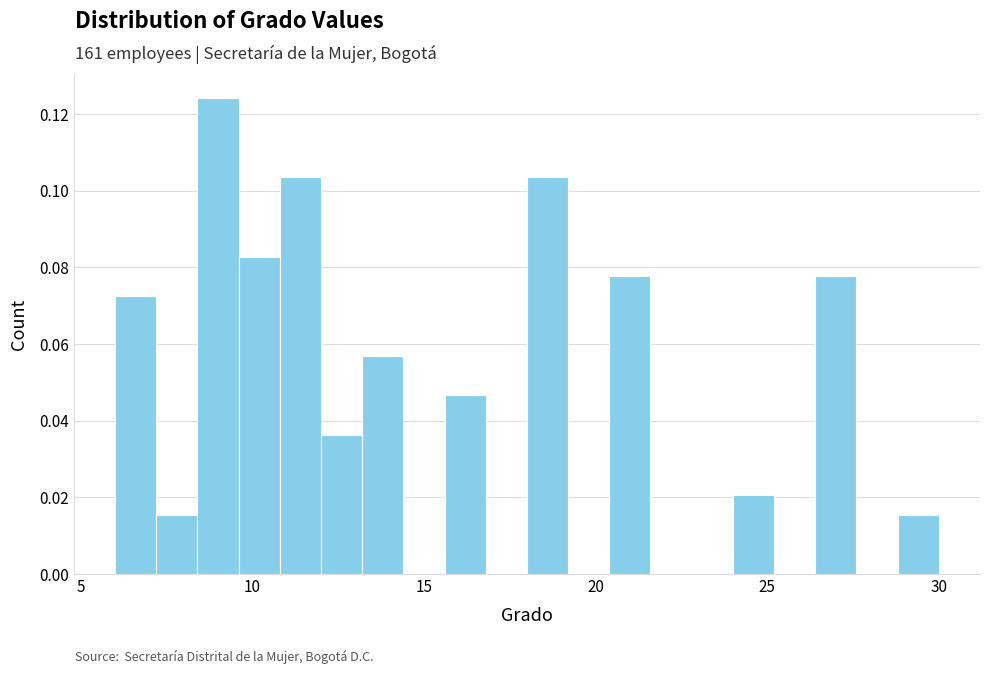

Around what value on the x-axis is the tallest bar? Give the approximate position of its centre, as read against the axis.

9.0